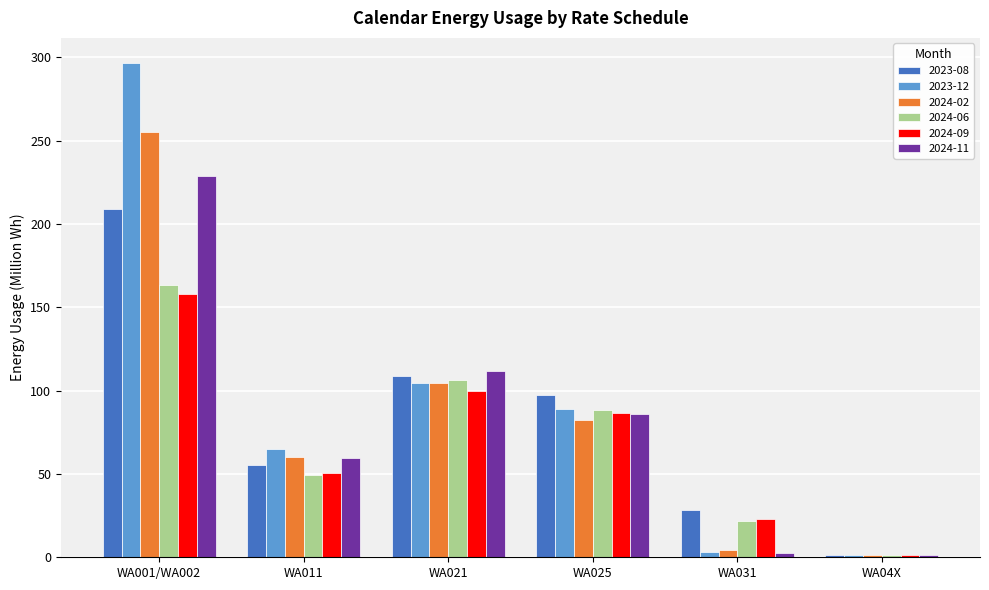

At which category does the chart reach its peak across all series?

WA001/WA002